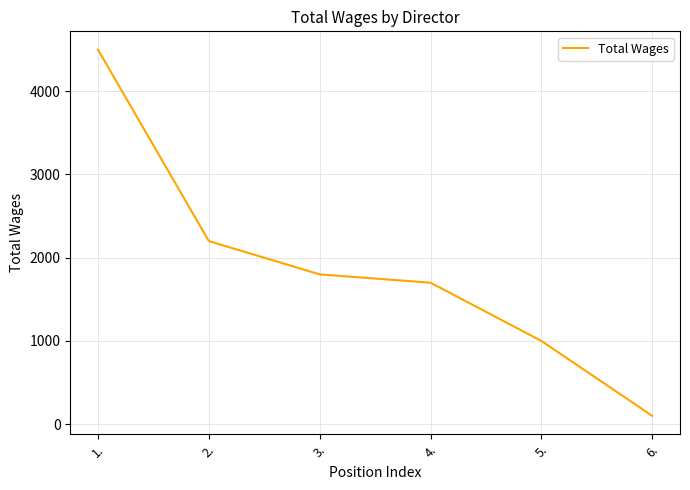

Between 3. and 5., which is larger?

3.